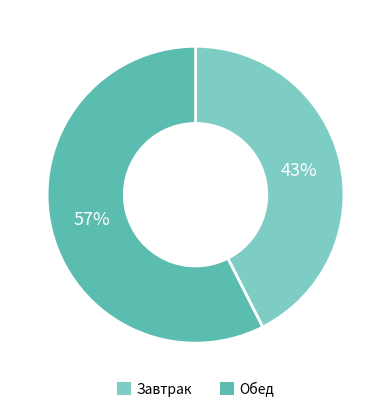

Combined, do Завтрак and Обед account for over 50%?

Yes